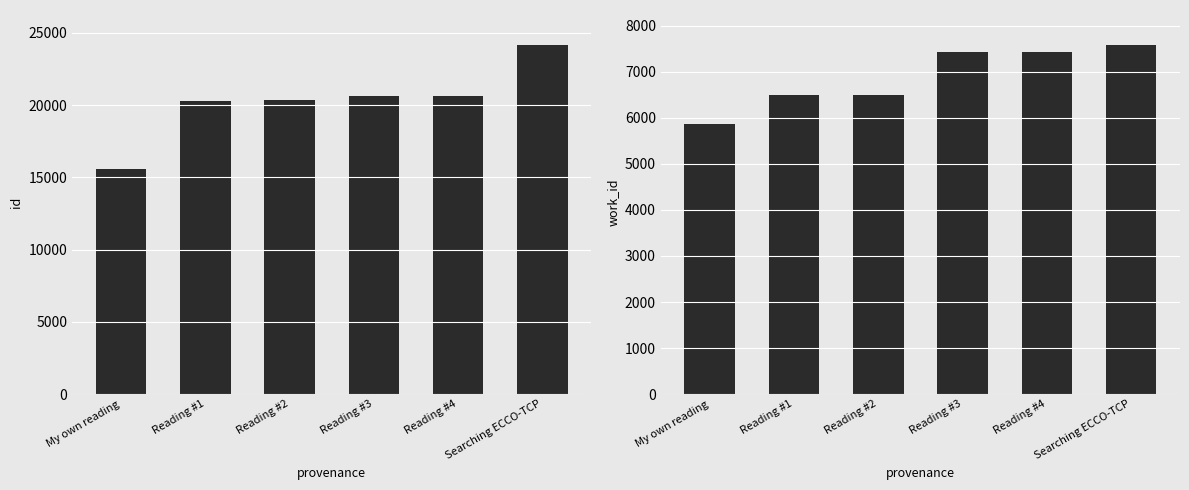

What is the difference between the maximum and second lowest values in the work_id series?

1081